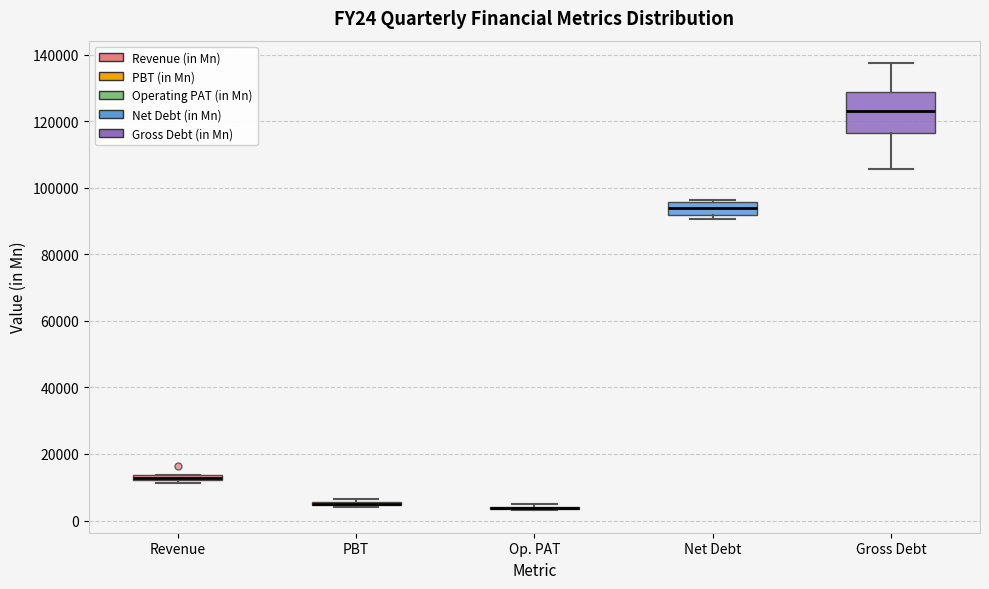

Where is the upper edge of the box for Revenue on the y-axis? The values are not printed on the chart, so give them approximately, as read against the axis.

14000